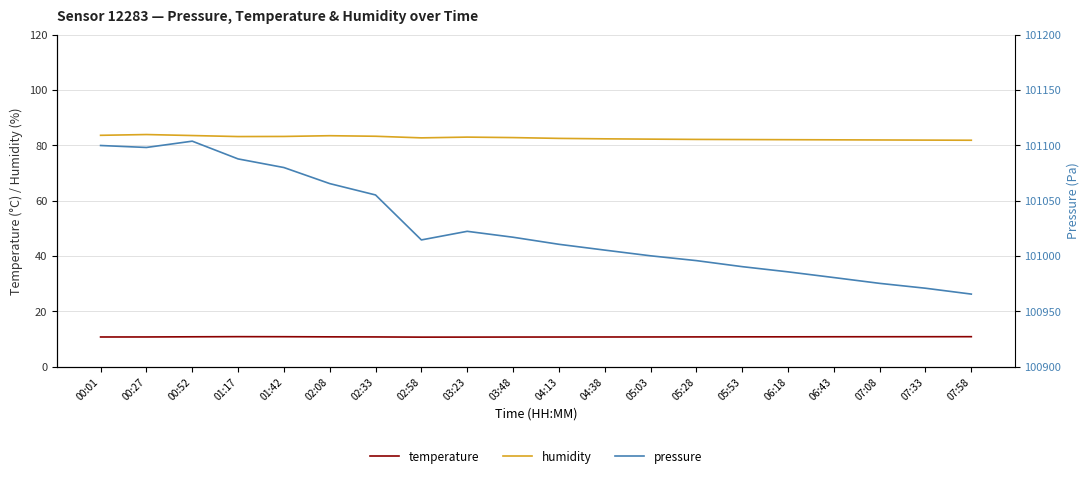

The value of pressure at 00:01 is 61954.6. True or false?

False